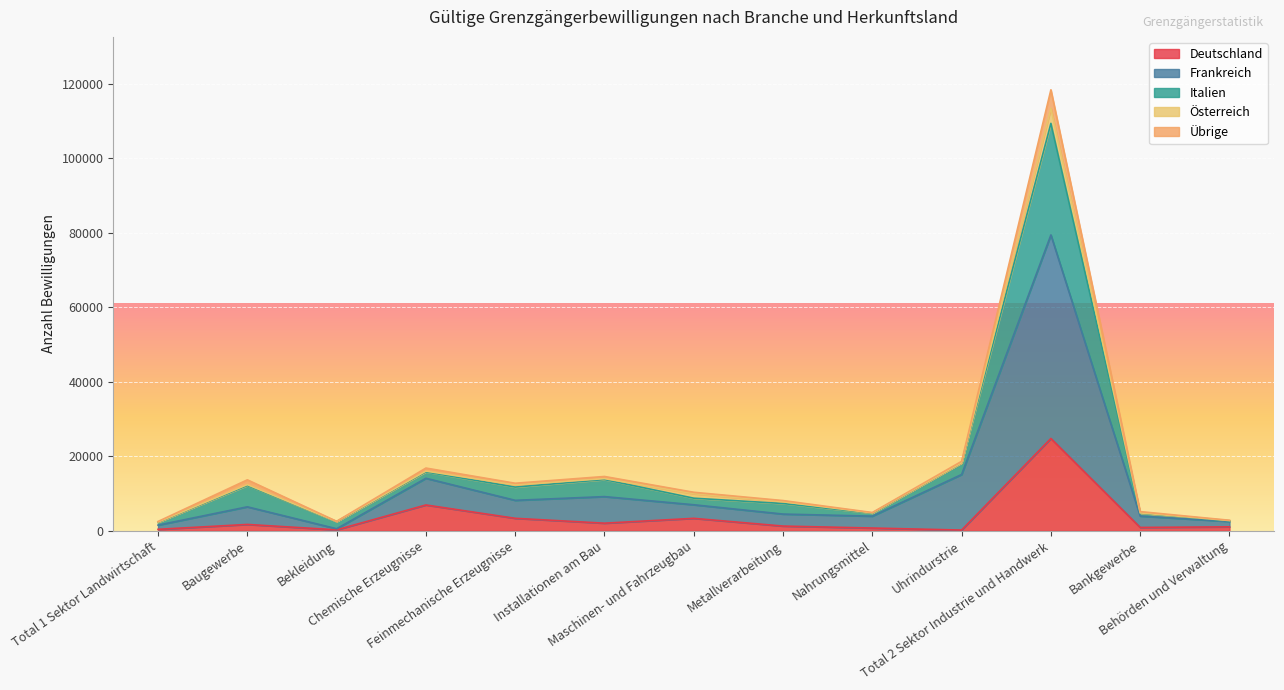

Is it true that Übrige equals 13300 at Maschinen- und Fahrzeugbau?

False